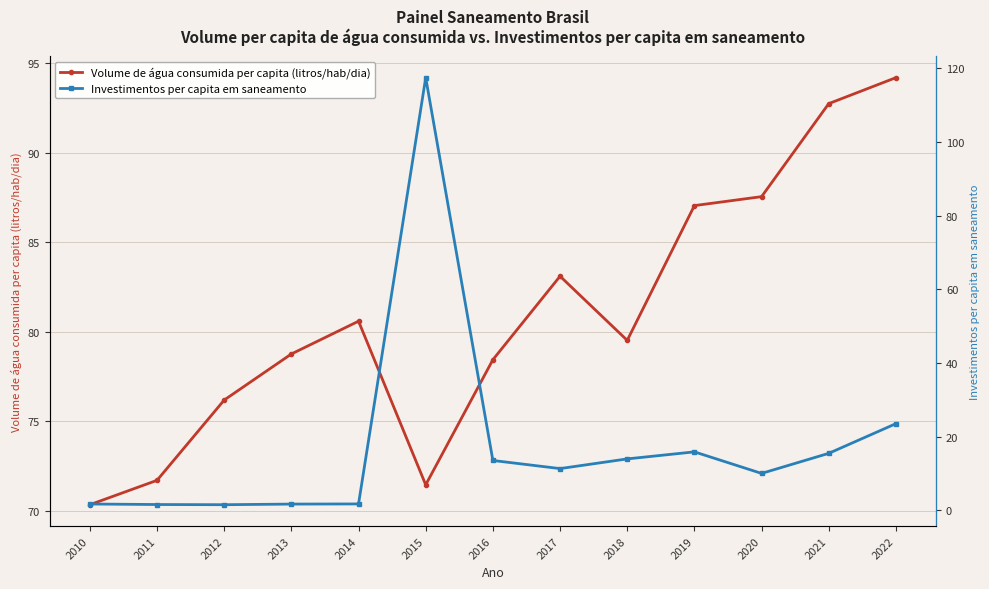

What is the value of the Volume de água consumida per capita (litros/hab/dia) point at the 4th from the left?

78.8